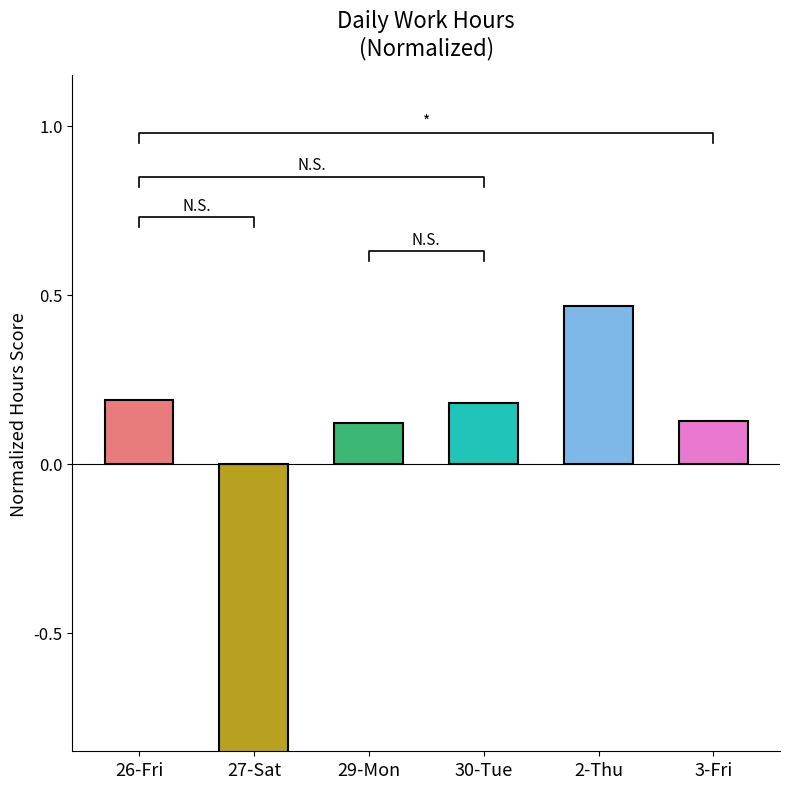

What is the value of the 4th bar from the left?

0.2